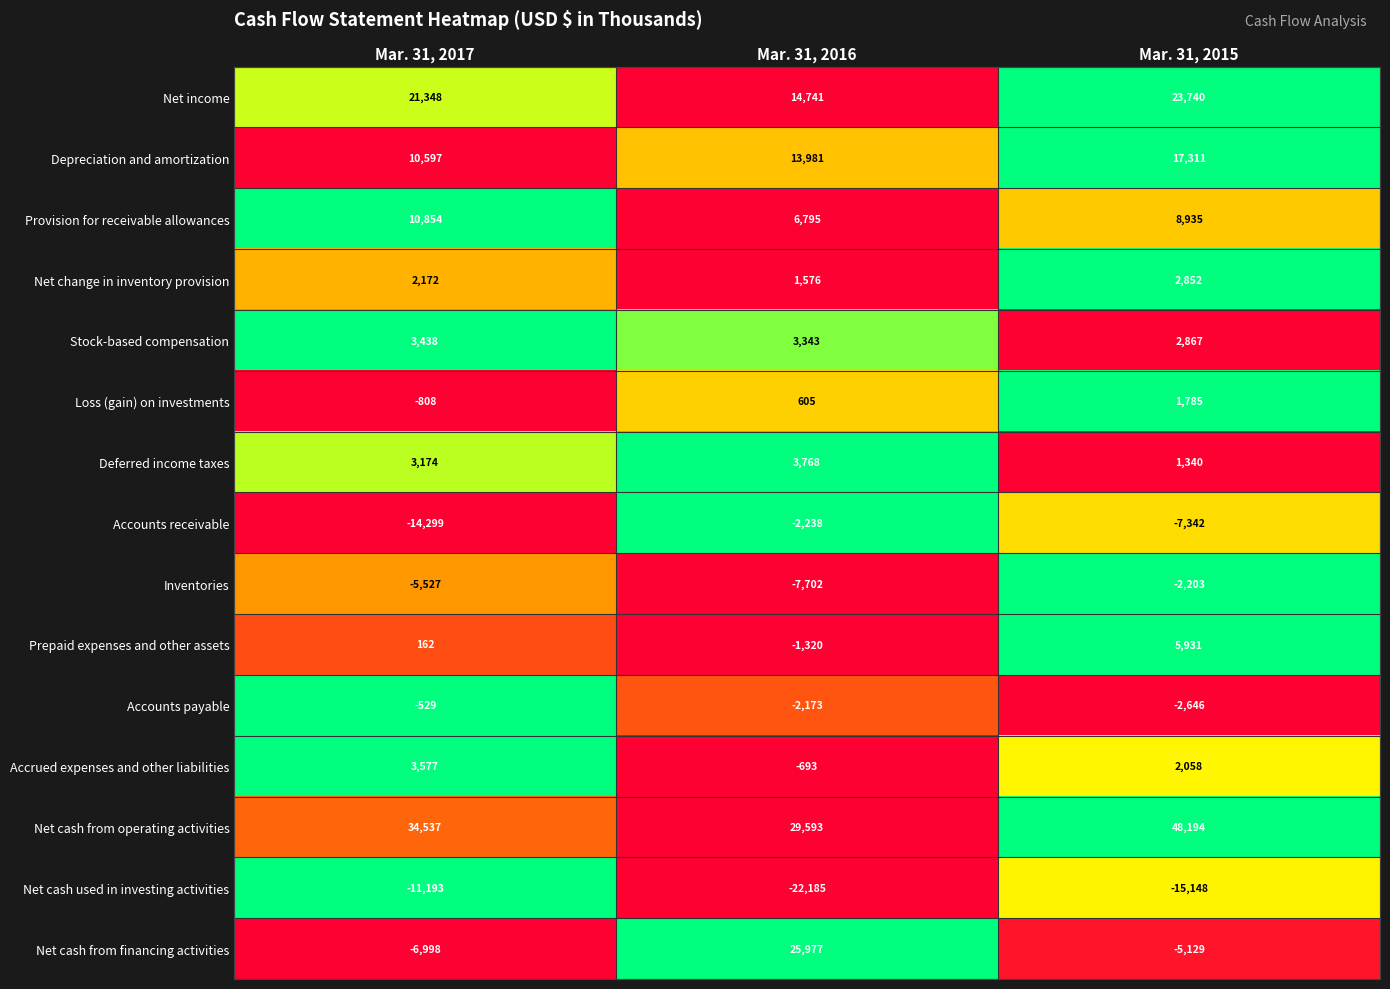

True or false: Inventories has a value of -3897 at Mar. 31, 2015.

False